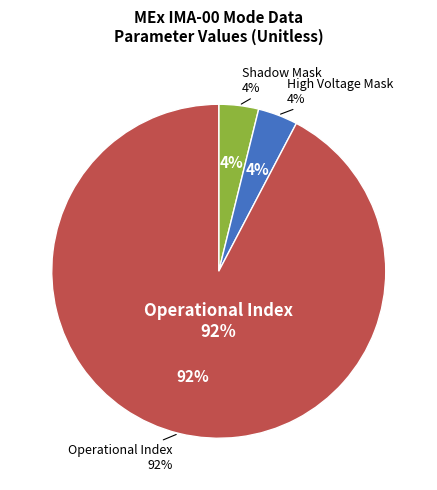

Which category has the biggest portion of the pie?

Operational Index